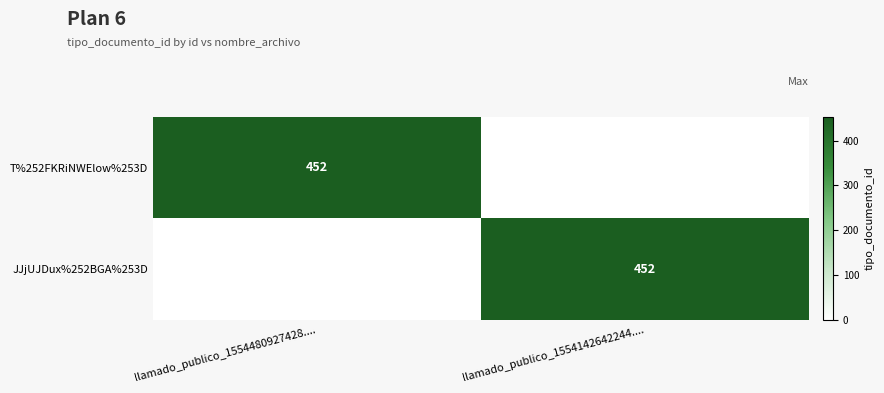

Between llamado_publico_1554480927428.... and llamado_publico_1554142642244...., which is larger?

llamado_publico_1554480927428....